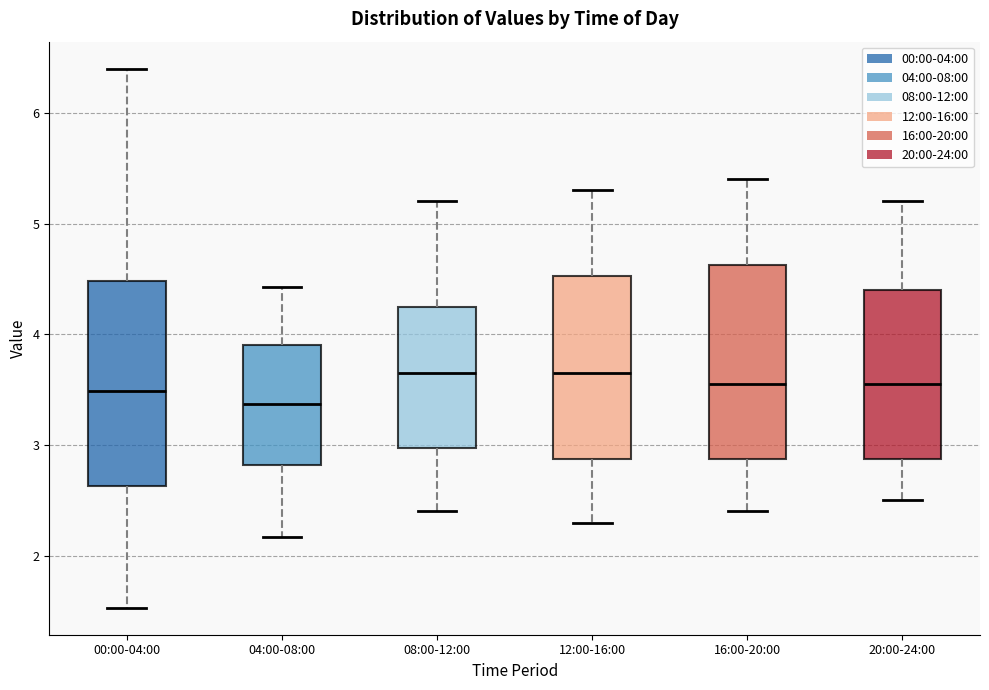

Reading left to right, transcribe this box plot: for each box, give where its median line is, the range the box spans, and where its two whiskers end, as read against the y-axis. The values are not printed on the chart, so give them approximately, as read against the axis.

00:00-04:00: median 3.5, box 2.6 to 4.5, whiskers 1.5 to 6.4
04:00-08:00: median 3.4, box 2.8 to 3.9, whiskers 2.2 to 4.4
08:00-12:00: median 3.7, box 3.0 to 4.3, whiskers 2.4 to 5.2
12:00-16:00: median 3.7, box 2.9 to 4.5, whiskers 2.3 to 5.3
16:00-20:00: median 3.6, box 2.9 to 4.6, whiskers 2.4 to 5.4
20:00-24:00: median 3.6, box 2.9 to 4.4, whiskers 2.5 to 5.2